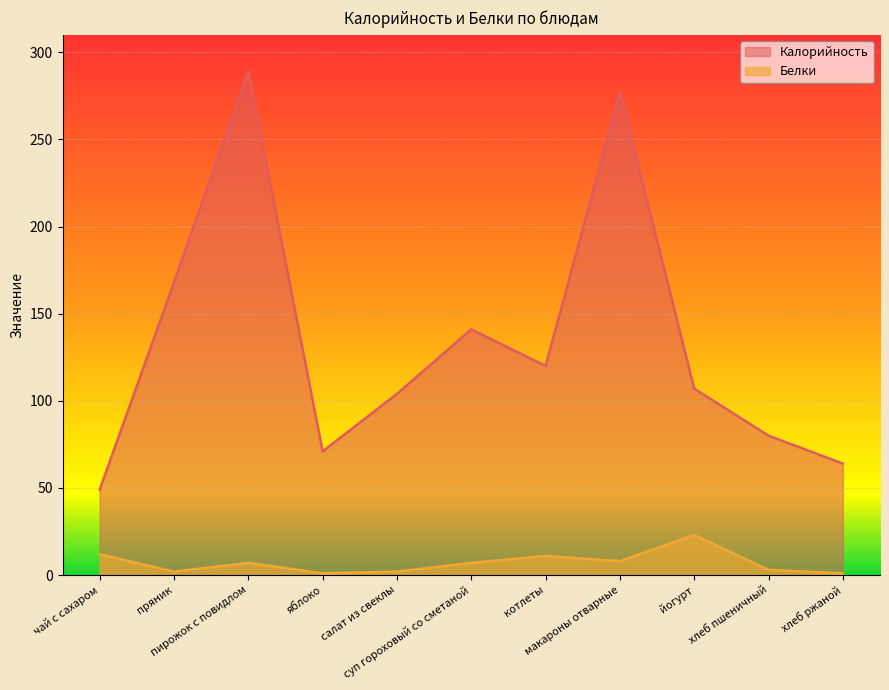

What is the maximum value for Белки?

23